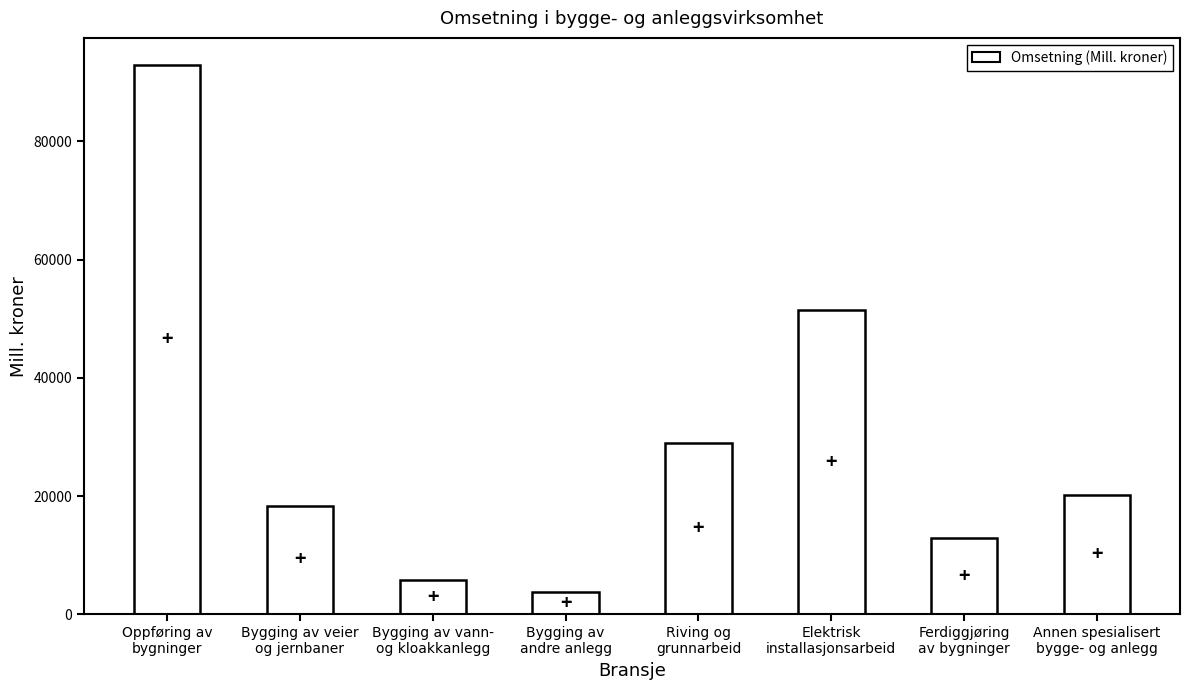

What position from the right is Bygging av veier
og jernbaner?

7